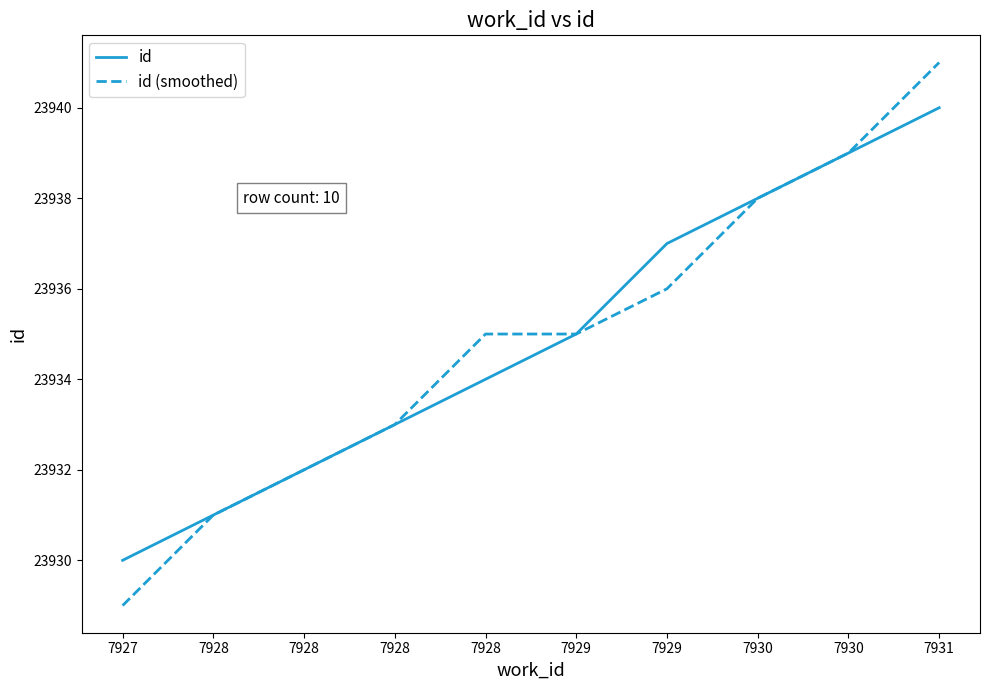

At which label does id (smoothed) reach its minimum?

7927